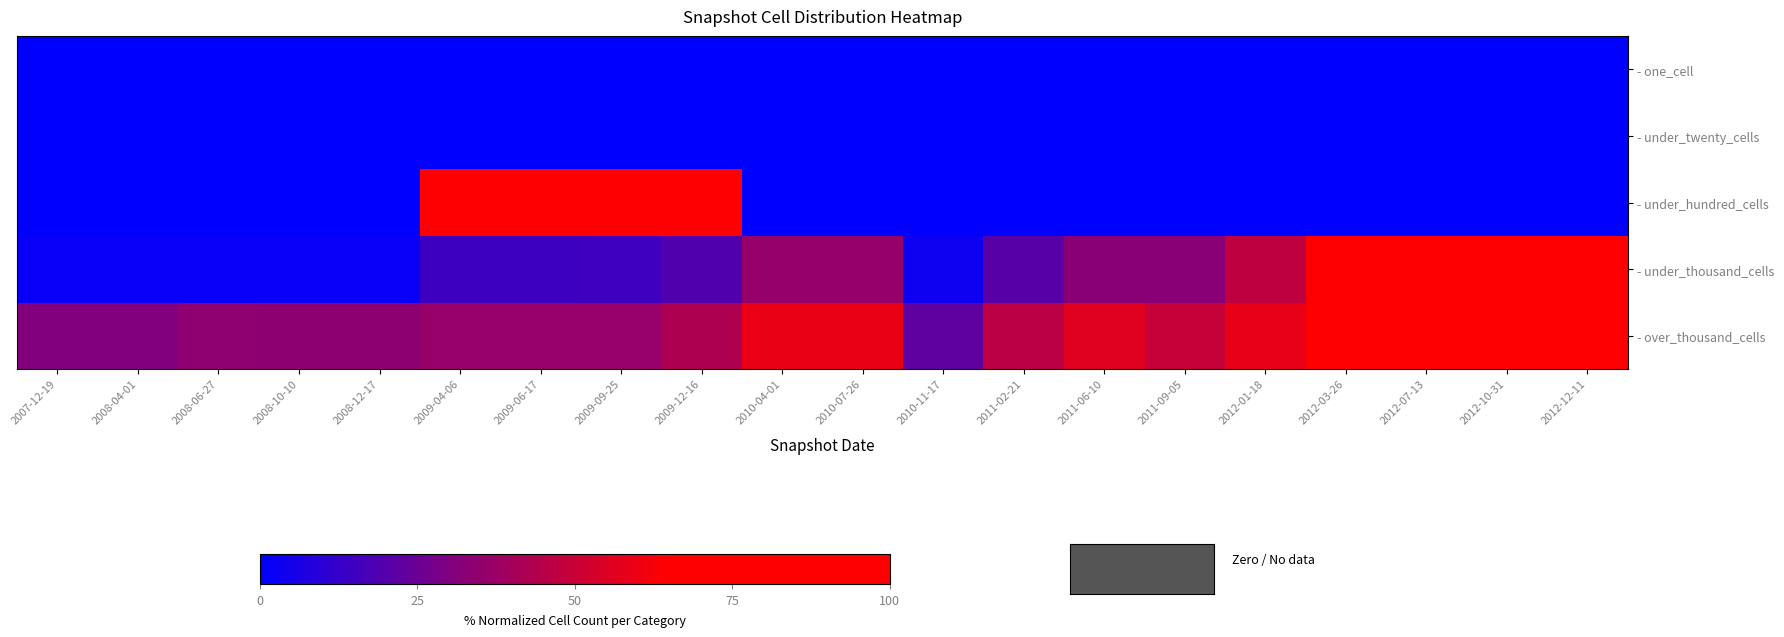

Which series has the largest range (max minus min)?

- under_hundred_cells